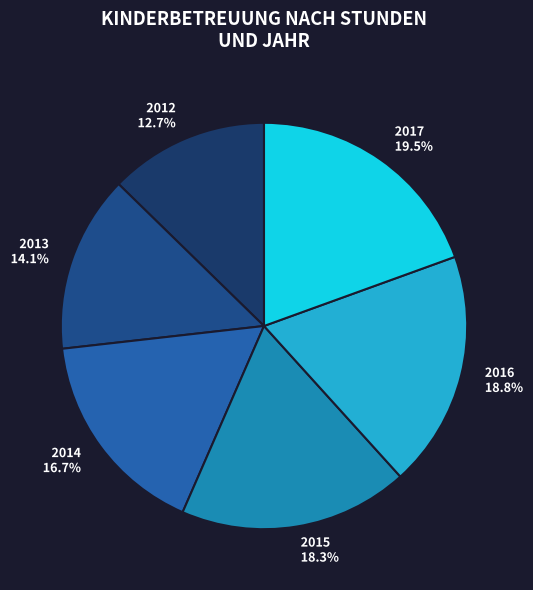

Which category has the smallest portion of the pie?

2012